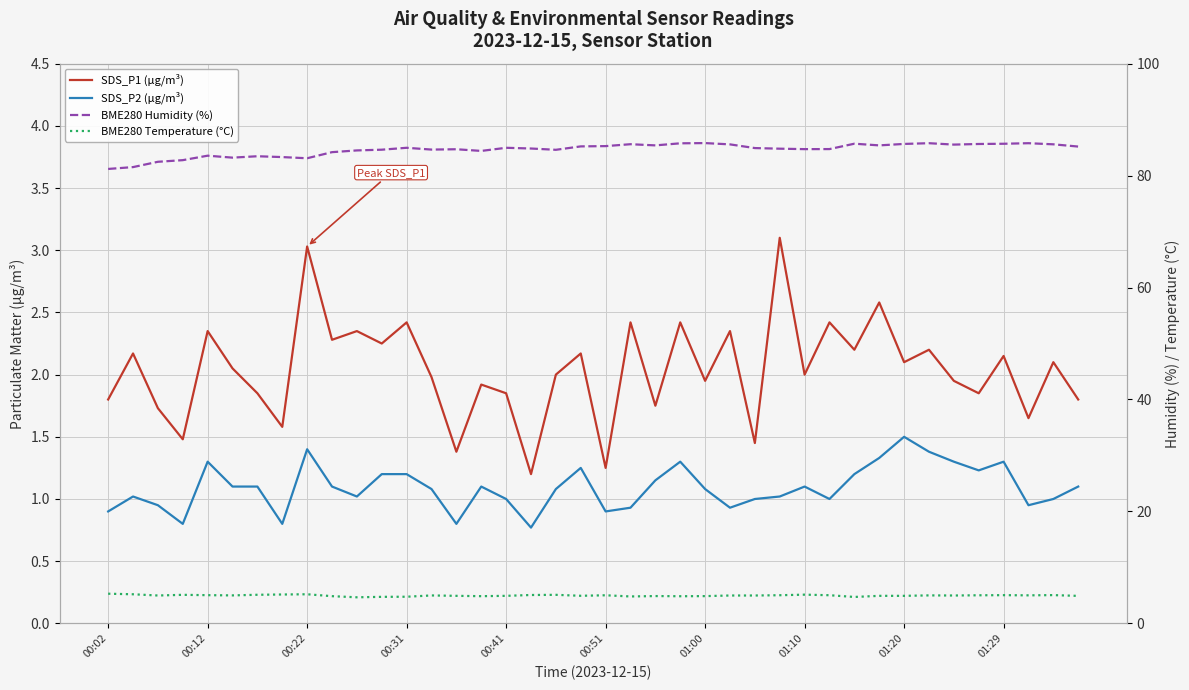

Is this an area chart (filled region under the line)?

No